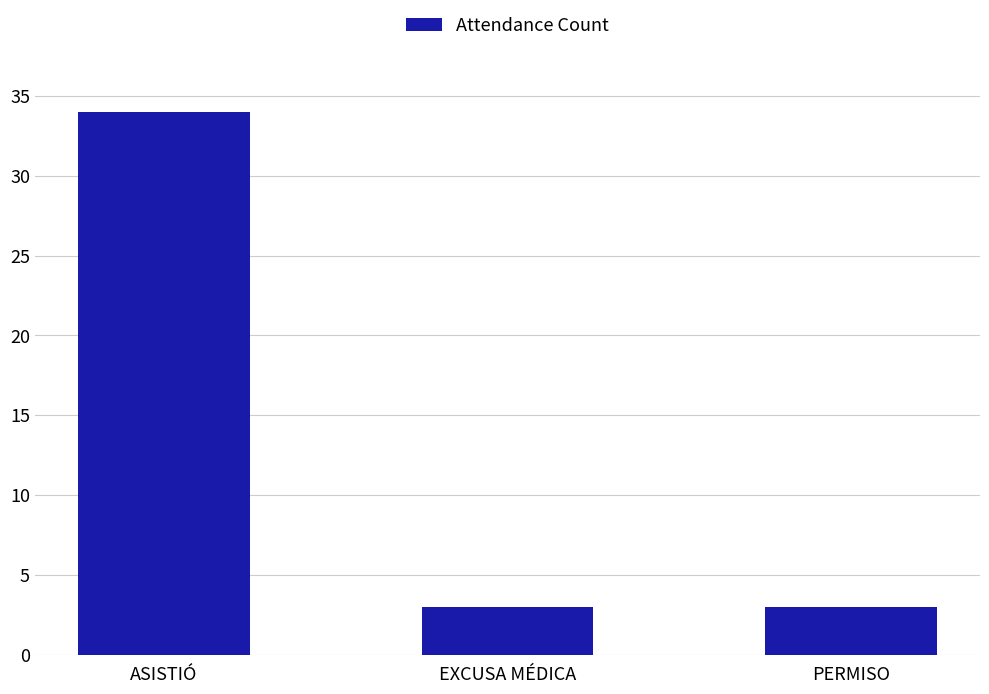

What is the change in value from ASISTIÓ to EXCUSA MÉDICA?

-31